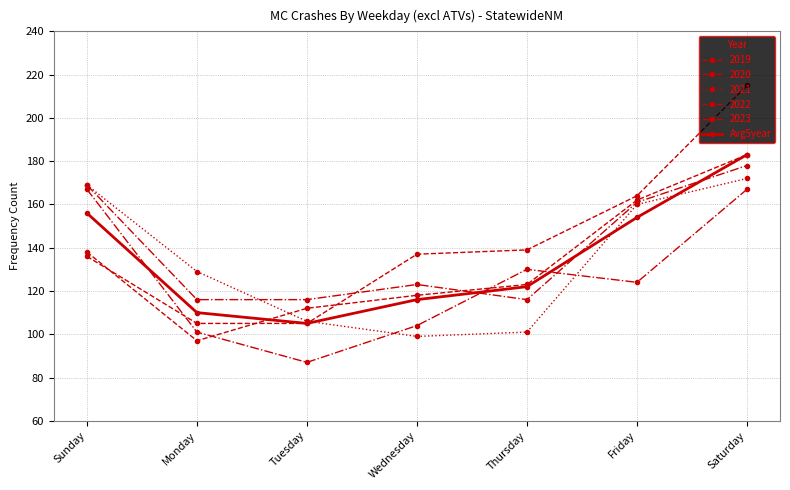

How many distinct data groups are displayed?

6